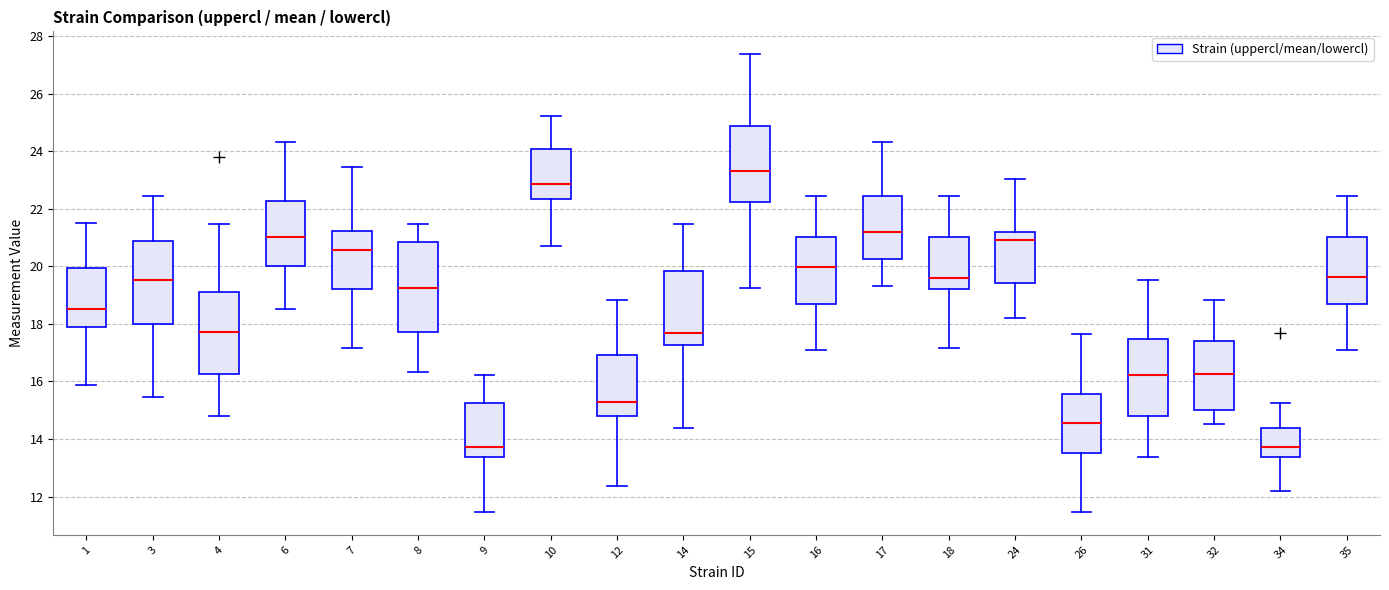

Where is the upper edge of the box at x = 7 on the y-axis? The values are not printed on the chart, so give them approximately, as read against the axis.

21.2